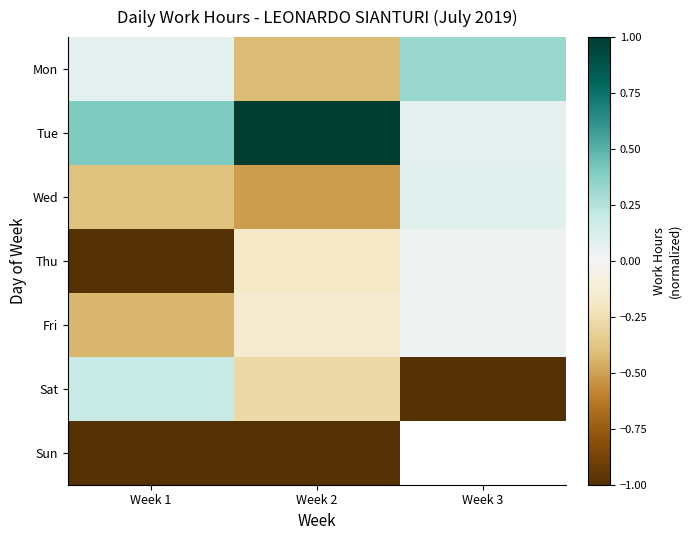

Where is Sun nearest to the value -1?

Week 1